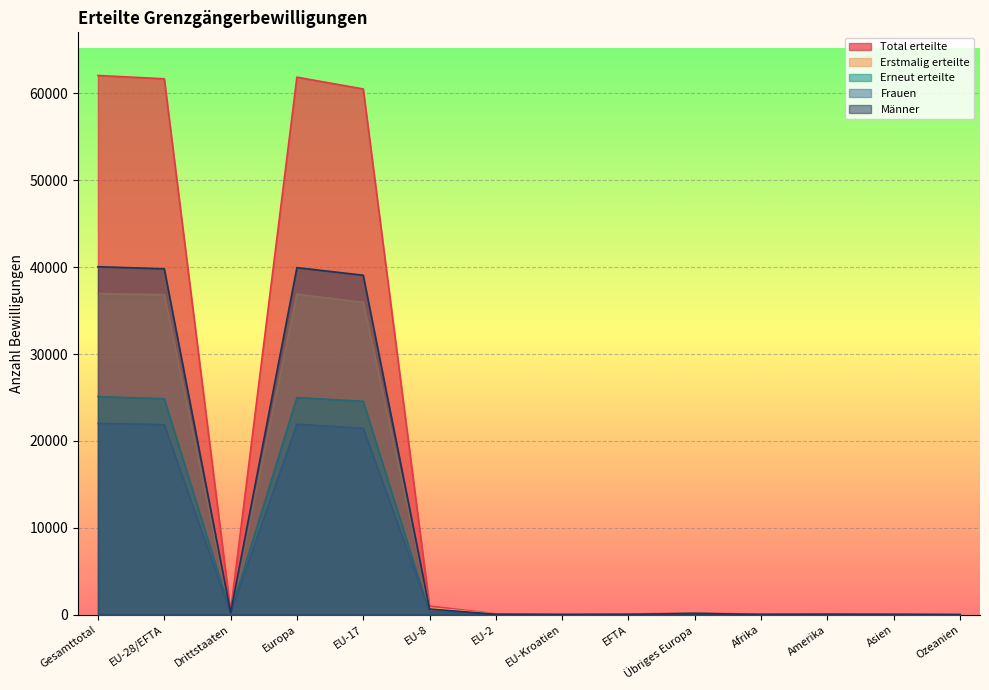

What is the value of the Männer point at the 13th from the left?

28